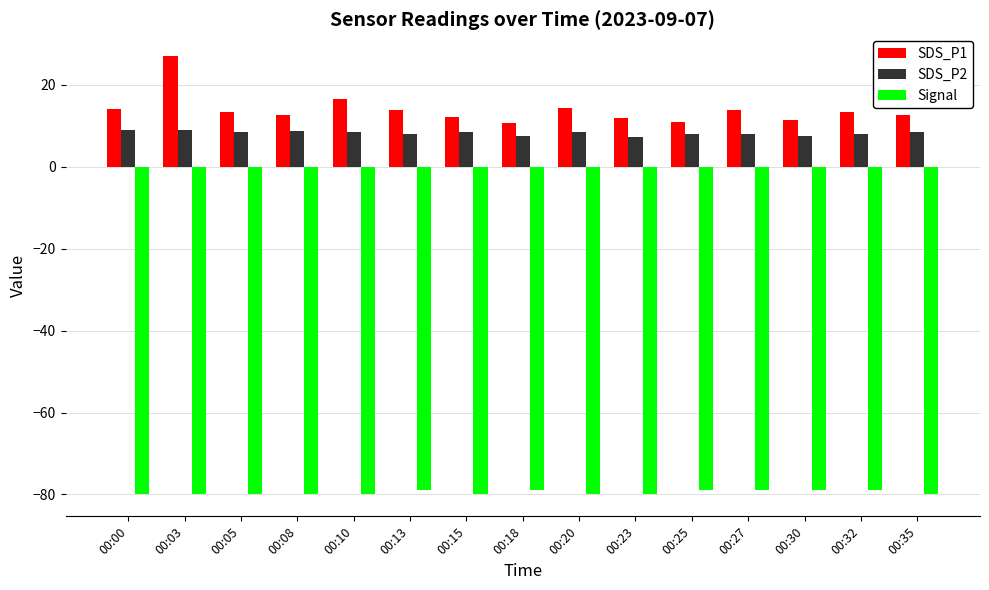

Which series has the largest range (max minus min)?

SDS_P1